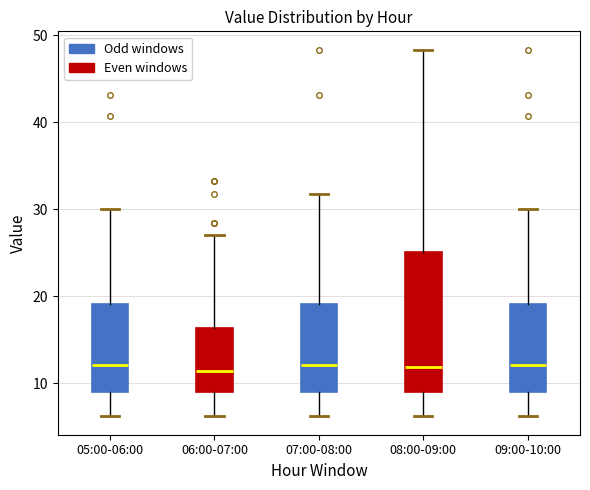

Where is the lower edge of the box for 07:00-08:00 on the y-axis? The values are not printed on the chart, so give them approximately, as read against the axis.

9